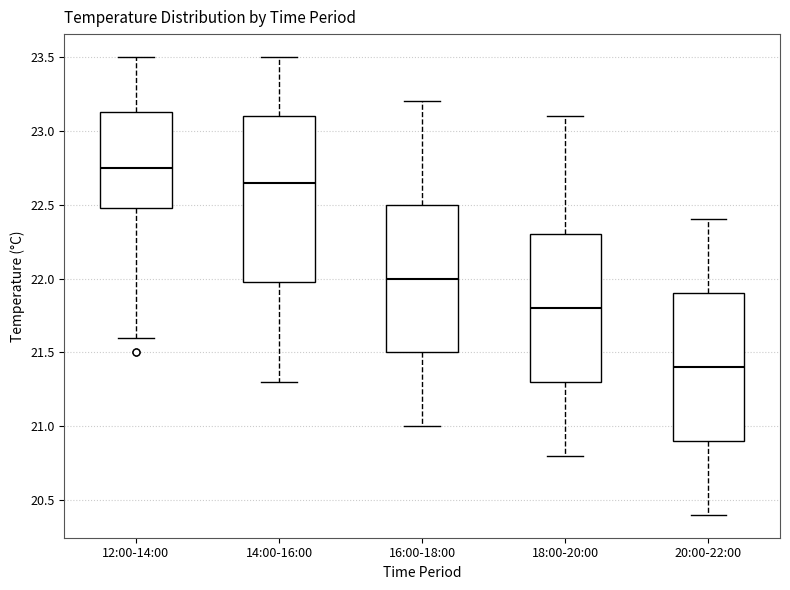

Which box has the highest median line?

12:00-14:00